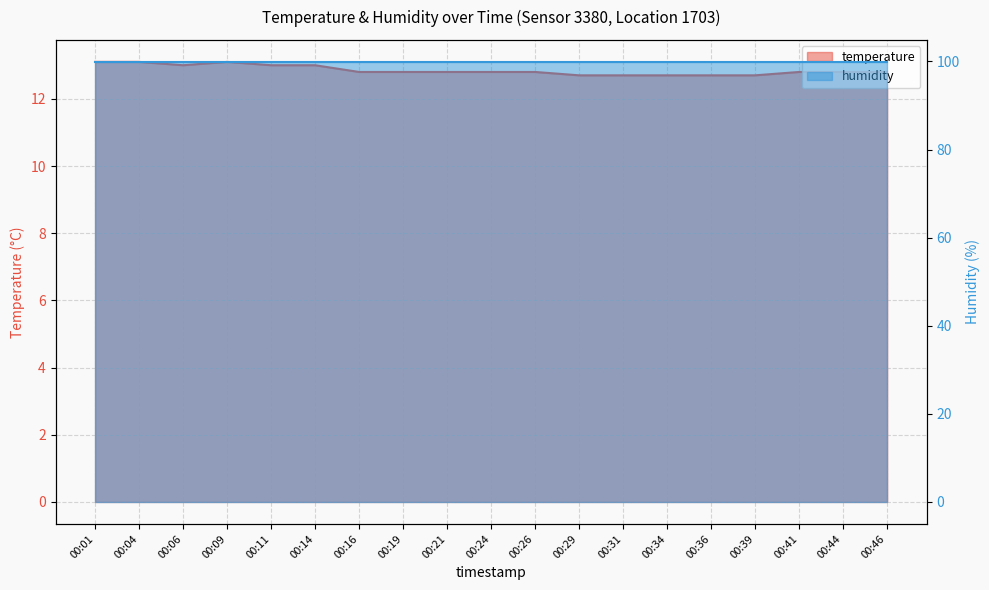

List the labels in order of value, largest first.

00:01, 00:04, 00:09, 00:06, 00:11, 00:14, 00:16, 00:19, 00:21, 00:24, 00:26, 00:41, 00:44, 00:46, 00:29, 00:31, 00:34, 00:36, 00:39